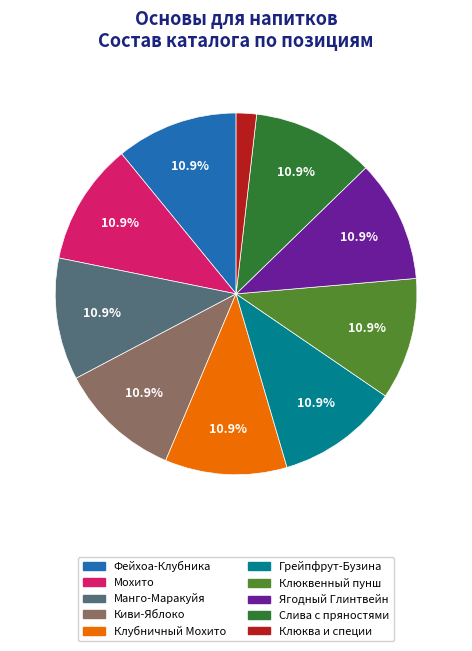

Does Слива с пряностями account for over 50% of the chart?

No